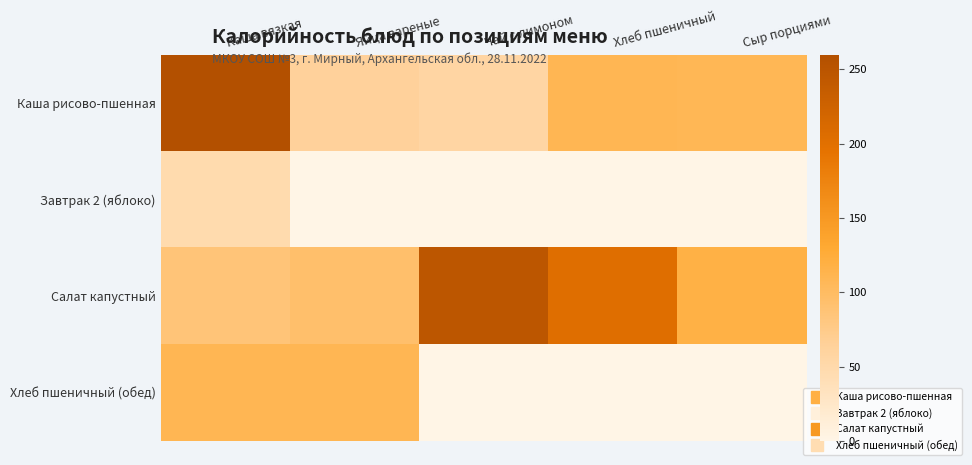

Rank the series by their maximum value, from lowest to highest.

Завтрак 2 (яблоко), Хлеб пшеничный (обед), Салат капустный, Каша рисово-пшенная